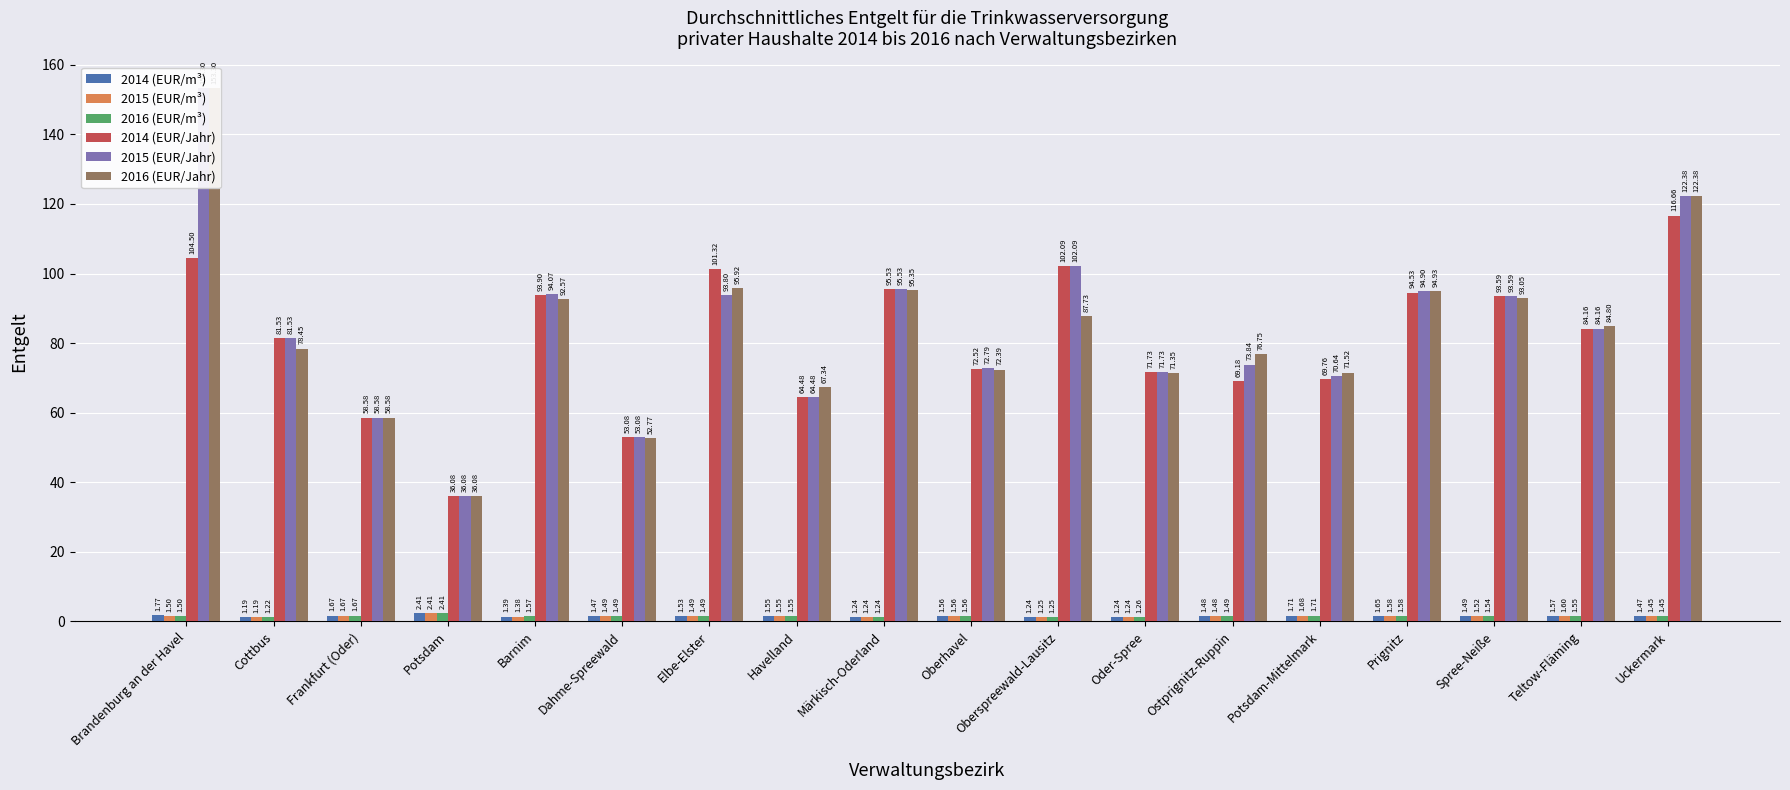

Reading left to right, list all the values displayed in this chart.

2014 (EUR/m³): 1.8	1.2	1.7	2.4	1.4	1.5	1.5	1.6	1.2	1.6	1.2	1.2	1.5	1.7	1.6	1.5	1.6	1.5
2015 (EUR/m³): 1.5	1.2	1.7	2.4	1.4	1.5	1.5	1.6	1.2	1.6	1.2	1.2	1.5	1.7	1.6	1.5	1.6	1.4
2016 (EUR/m³): 1.5	1.2	1.7	2.4	1.6	1.5	1.5	1.6	1.2	1.6	1.2	1.3	1.5	1.7	1.6	1.5	1.6	1.4
2014 (EUR/Jahr): 104.5	81.5	58.6	36.1	93.9	53.1	101.3	64.5	95.5	72.5	102.1	71.7	69.2	69.8	94.5	93.6	84.2	116.7
2015 (EUR/Jahr): 153.3	81.5	58.6	36.1	94.1	53.1	93.8	64.5	95.5	72.8	102.1	71.7	73.8	70.6	94.9	93.6	84.2	122.4
2016 (EUR/Jahr): 153.3	78.5	58.6	36.1	92.6	52.8	95.9	67.3	95.3	72.4	87.7	71.3	76.8	71.5	94.9	93.0	84.8	122.4